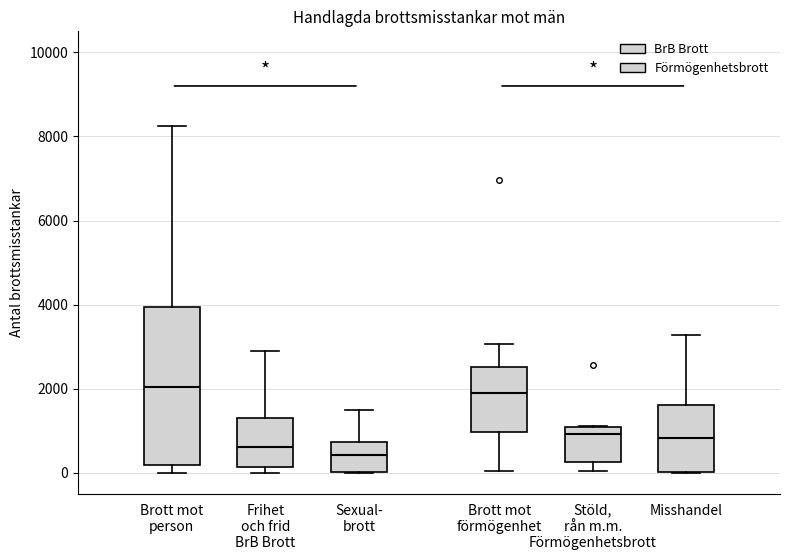

Reading left to right, read every box against the y-axis: the position of its median line, the range the box covers, and the ends of its whiskers. The values are not printed on the chart, so give them approximately, as read against the axis.

Brott mot person: median 2000, box 200 to 4000, whiskers 0 to 8200
Frihet och frid: median 600, box 200 to 1400, whiskers 0 to 2800
Sexual- brott: median 400, box 0 to 800, whiskers 0 to 1400
Brott mot förmögenhet: median 2000, box 1000 to 2600, whiskers 0 to 3000
Stöld, rån m.m.: median 1000 (just below the box's upper edge), box 200 to 1000, whiskers 0 to 1200
Misshandel: median 800, box 0 to 1600, whiskers 0 to 3200